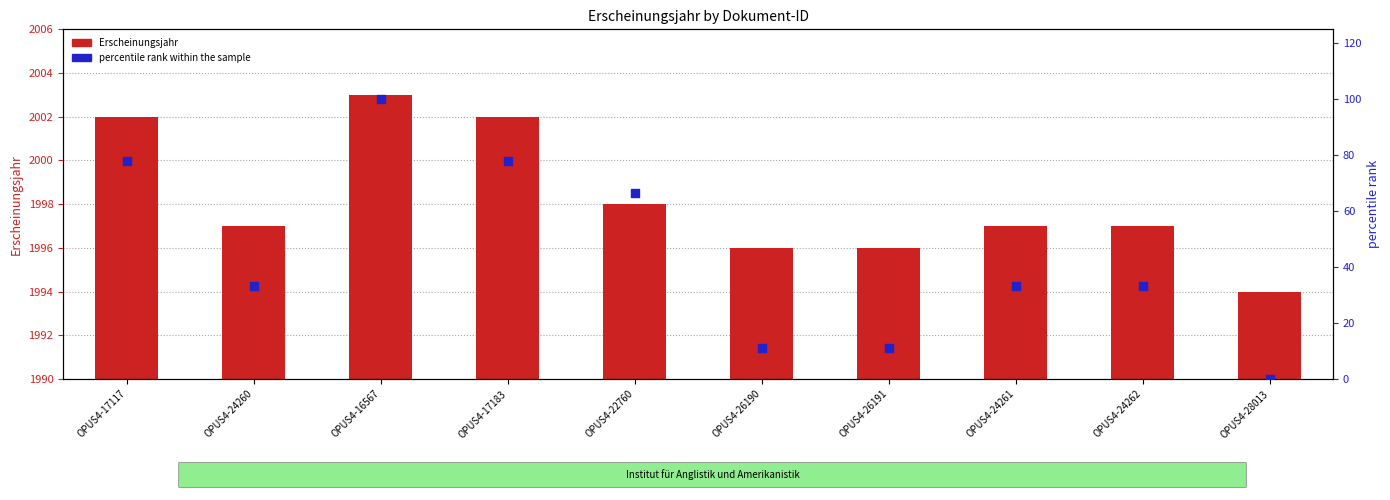

Which series reaches the minimum Y coordinate?

percentile rank within the sample